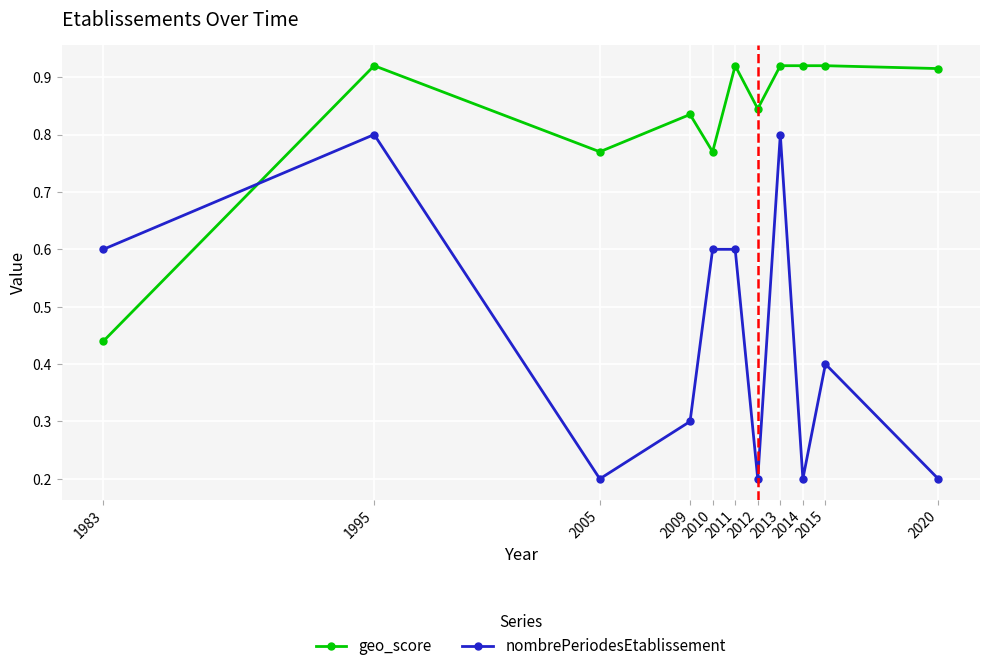

Between which two adjacent categories do nombrePeriodesEtablissement and geo_score first intersect?

1983 and 1995